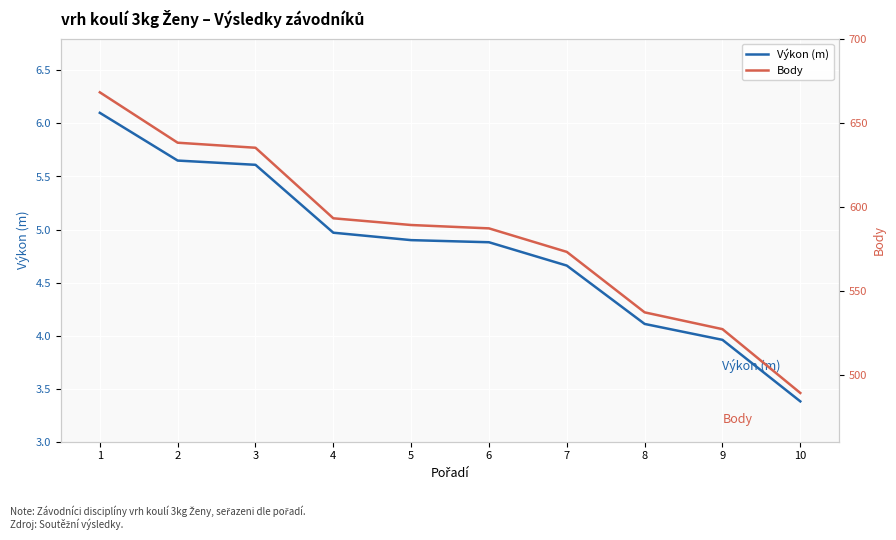

What is the spread (max minus min) of values at 6?

582.1